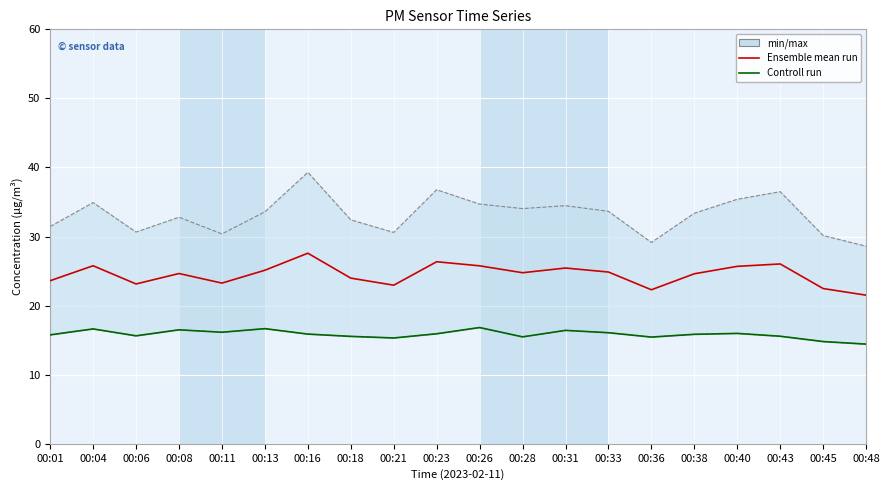

Rank the series at 00:06 from lowest to highest value.

Controll run, Ensemble mean run